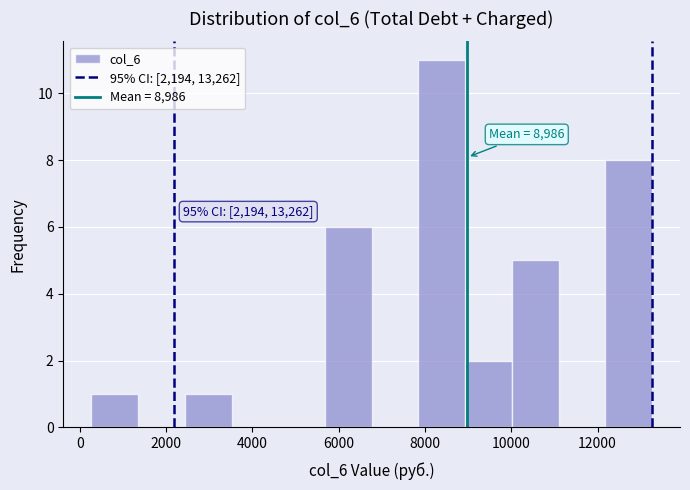

Over which range of the x-axis is the bar tallest?

7800 to 9000